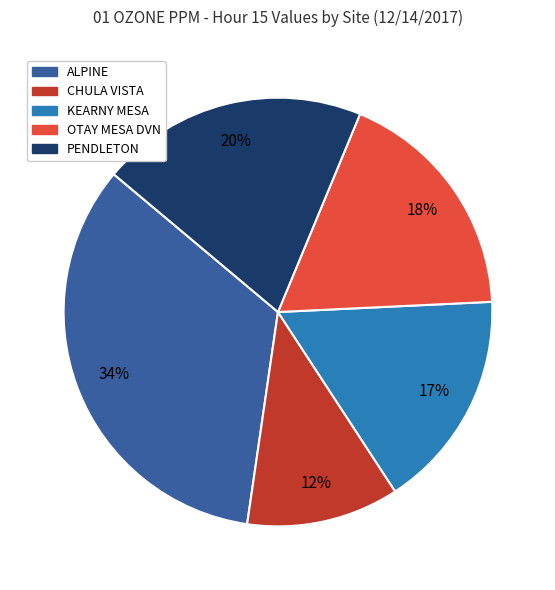

Does OTAY MESA DVN account for over 50% of the chart?

No